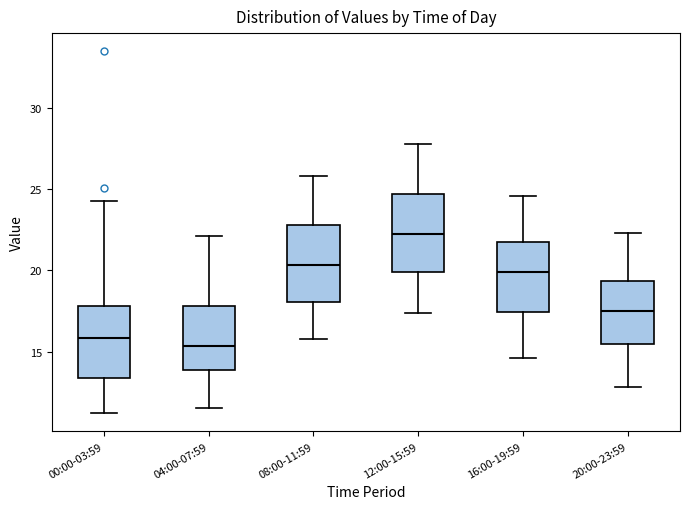

Reading left to right, read every box against the y-axis: the position of its median line, the range the box covers, and the ends of its whiskers. The values are not printed on the chart, so give them approximately, as read against the axis.

00:00-03:59: median 16.0, box 13.5 to 18.0, whiskers 11.0 to 24.5
04:00-07:59: median 15.5, box 14.0 to 18.0, whiskers 11.5 to 22.0
08:00-11:59: median 20.5, box 18.0 to 23.0, whiskers 16.0 to 26.0
12:00-15:59: median 22.5, box 20.0 to 24.5, whiskers 17.5 to 28.0
16:00-19:59: median 20.0, box 17.5 to 22.0, whiskers 14.5 to 24.5
20:00-23:59: median 17.5, box 15.5 to 19.5, whiskers 13.0 to 22.5